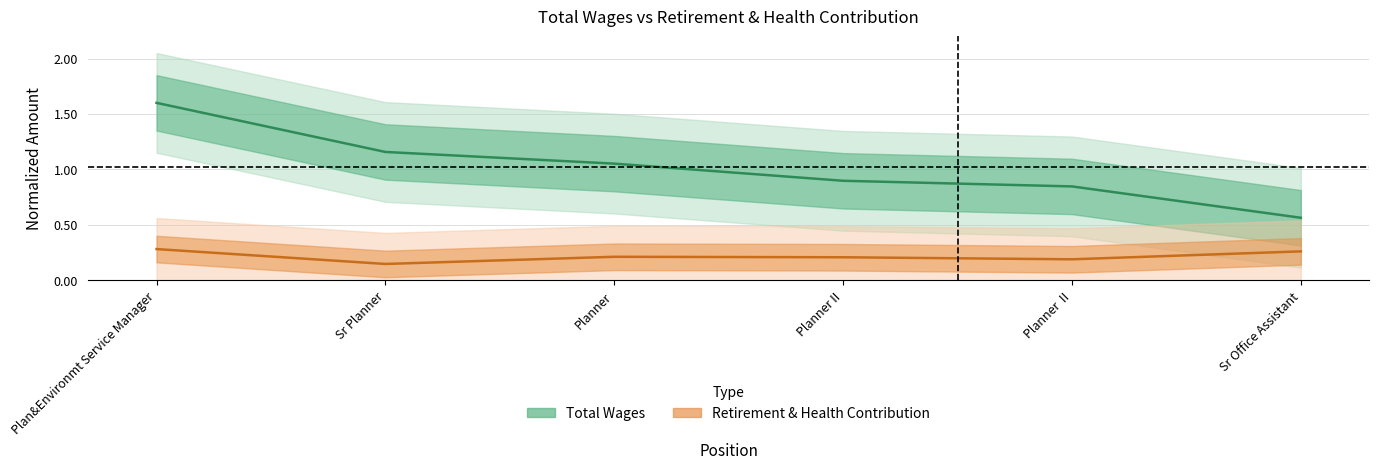

List the series in order of their peak value, lowest first.

Retirement & Health, Total Wages